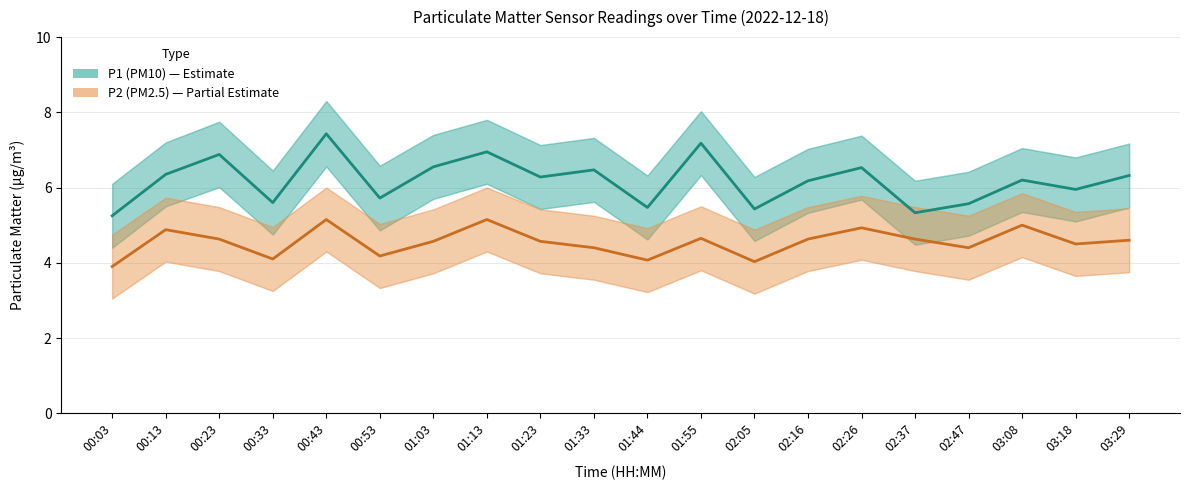

Rank the series at 02:37 from lowest to highest value.

P2 (PM2.5), P1 (PM10)